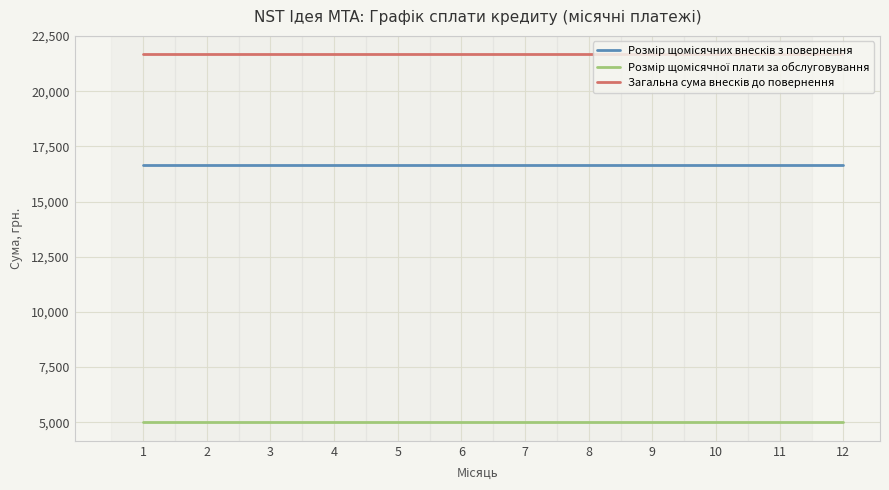

What is the total value across all series at 11?

43335.0